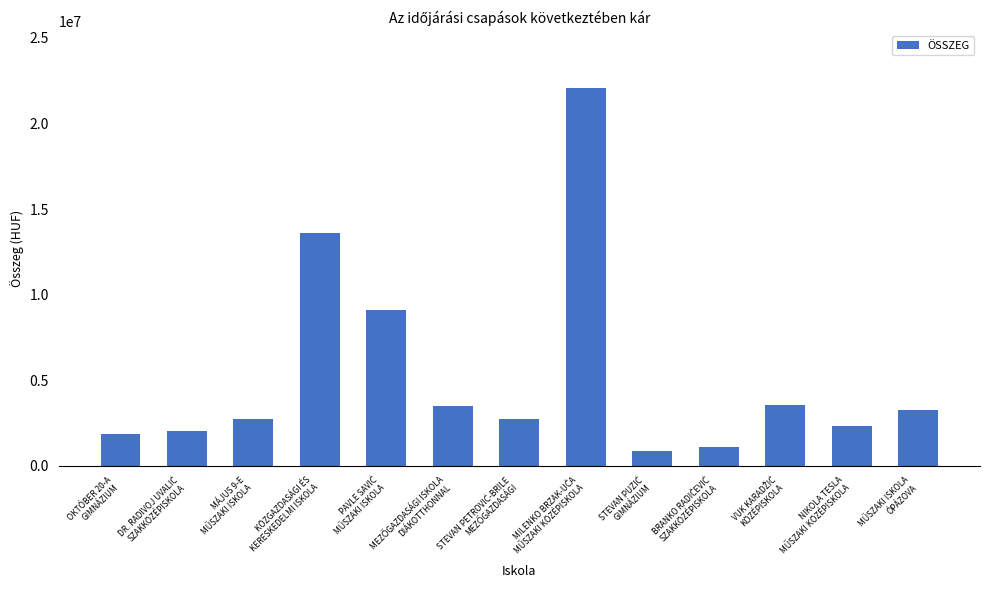

Does the chart contain stacked bars?

No